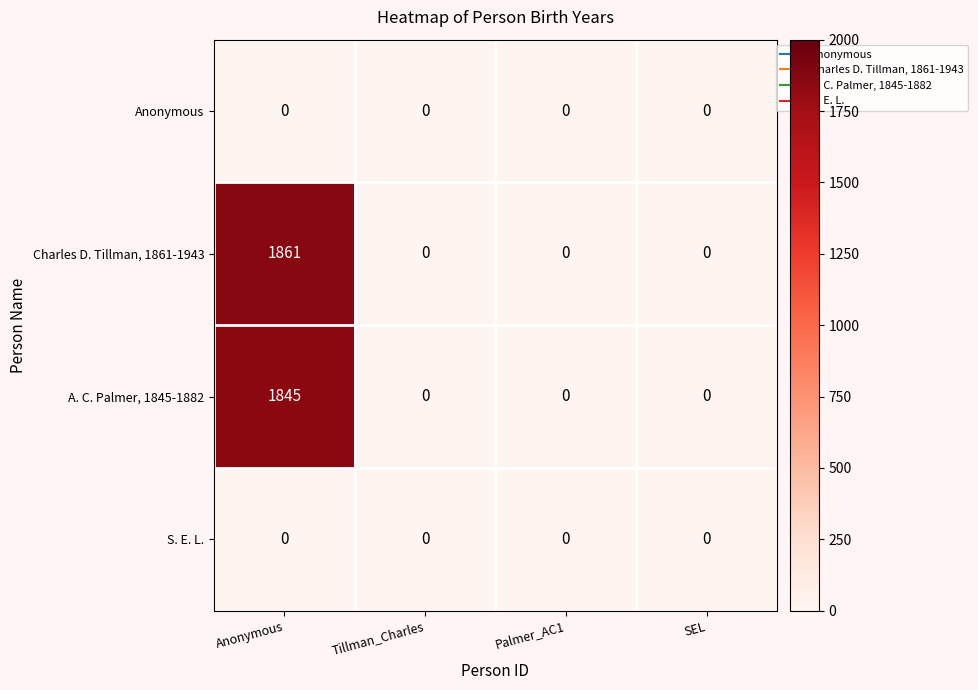

What is the average value of the A. C. Palmer, 1845-1882 series?

461